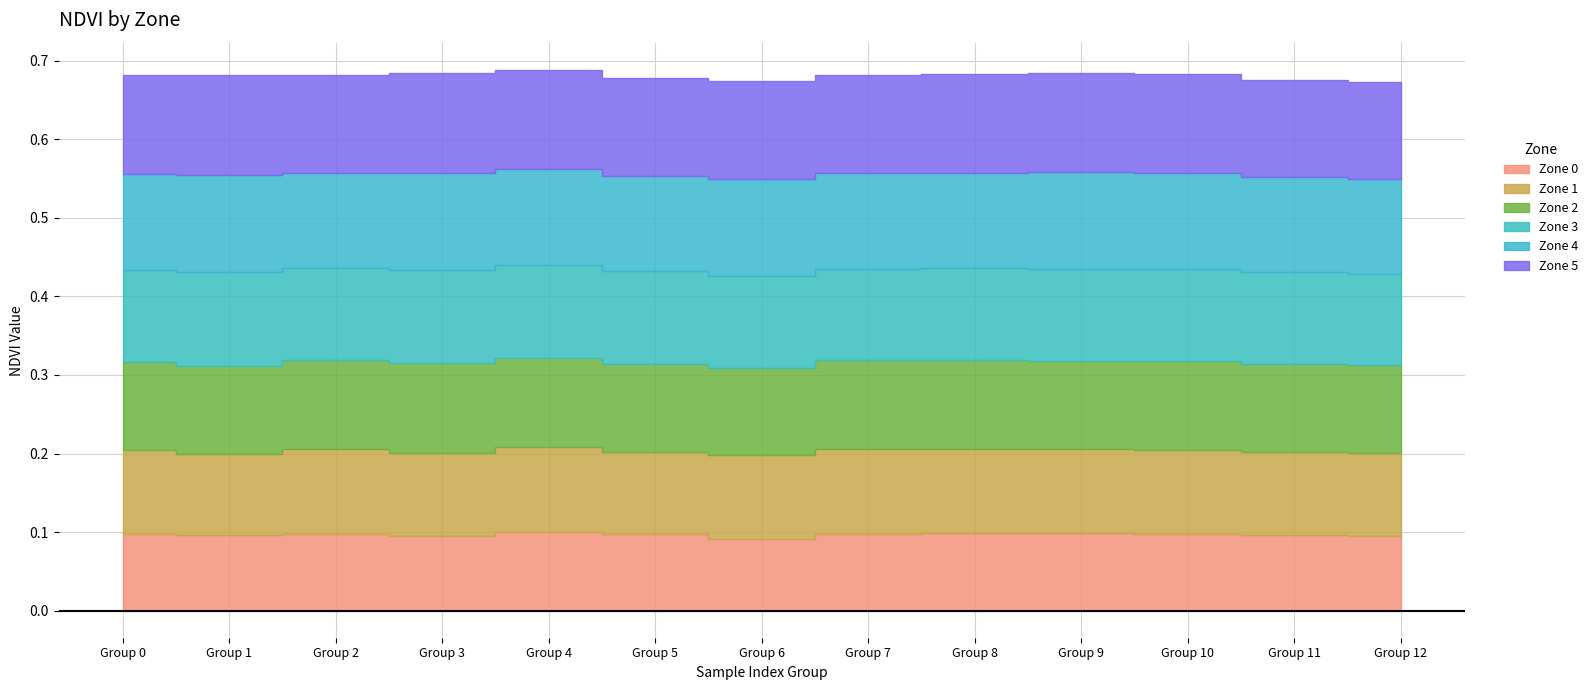

How many interior local valleys does the Zone 3 series have?

3